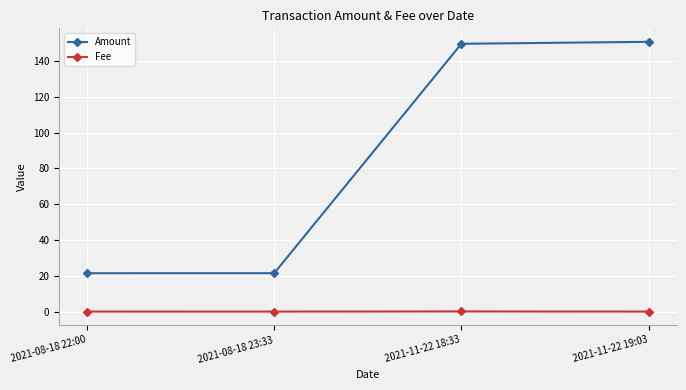

True or false: Amount has a value of 149.7 at 2021-11-22 18:33.

True